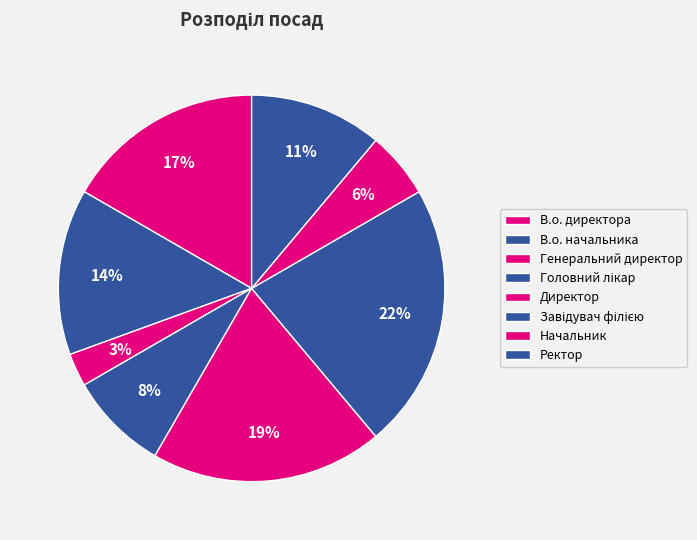

How many slices are in this pie chart?

8